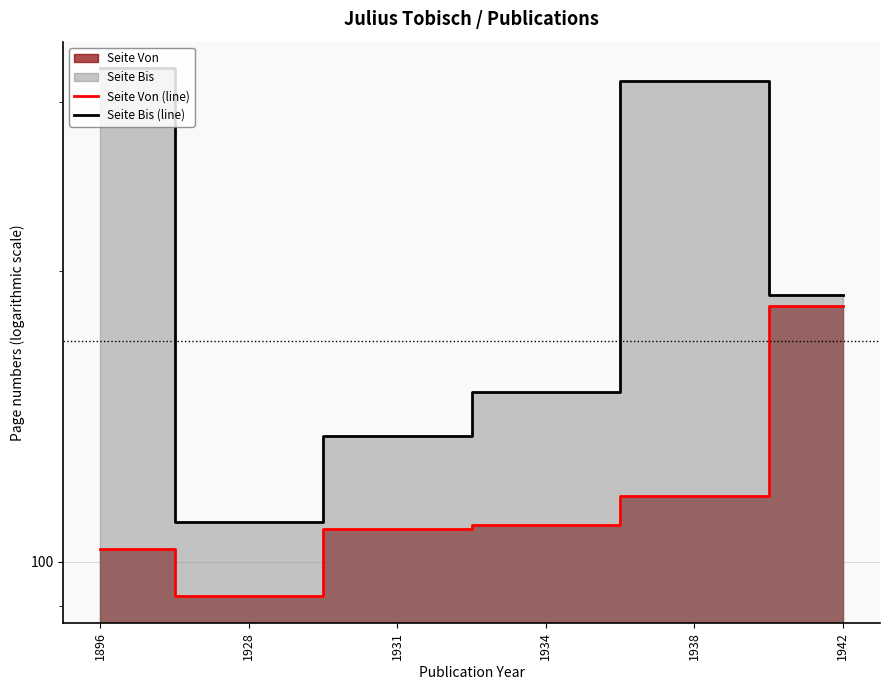

Which category has the lowest value in the Seite Bis (line) series?

1928